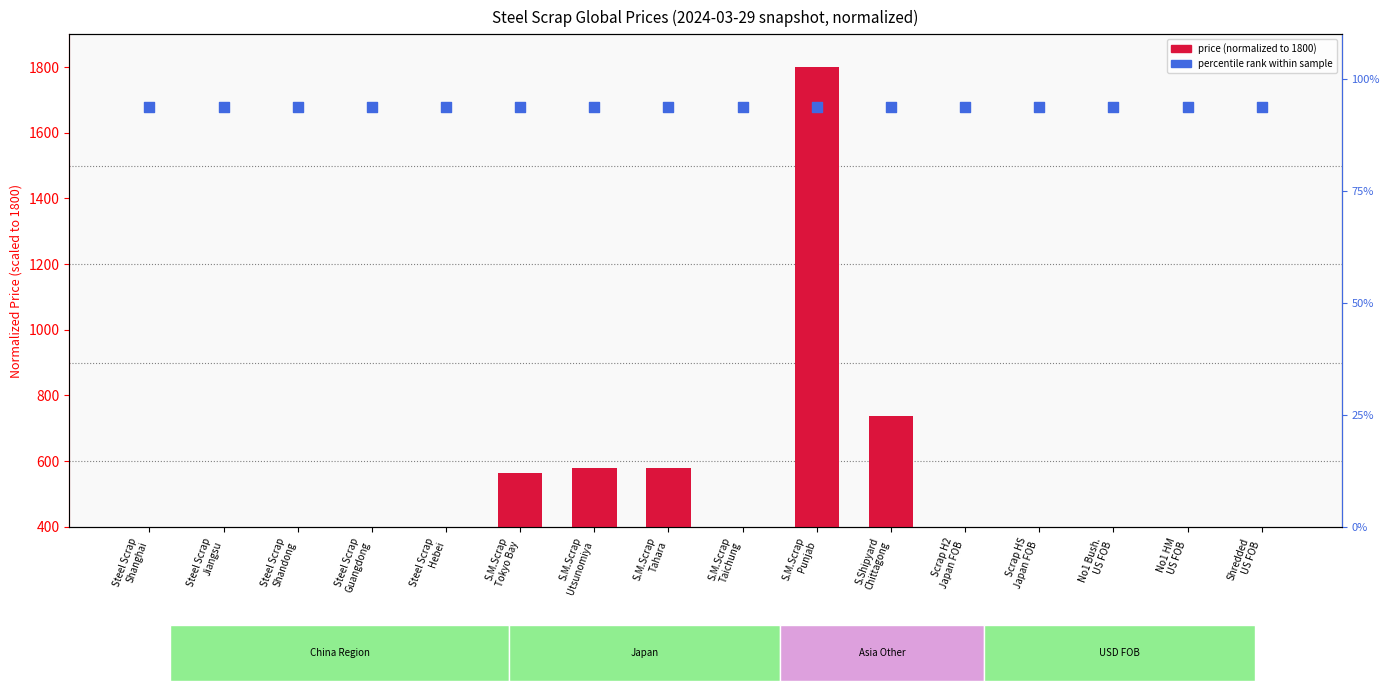

What are all the series names shown in the legend?

price (normalized), percentile rank within sample